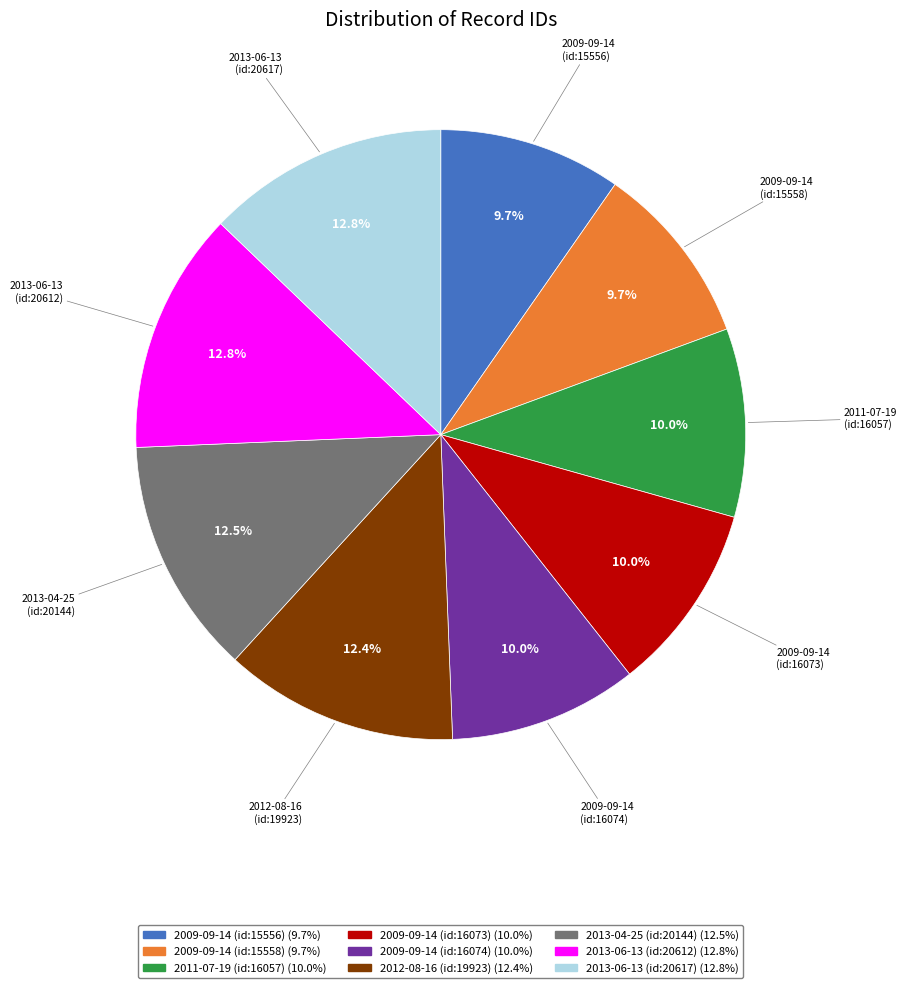

Does any single category account for the majority?

No